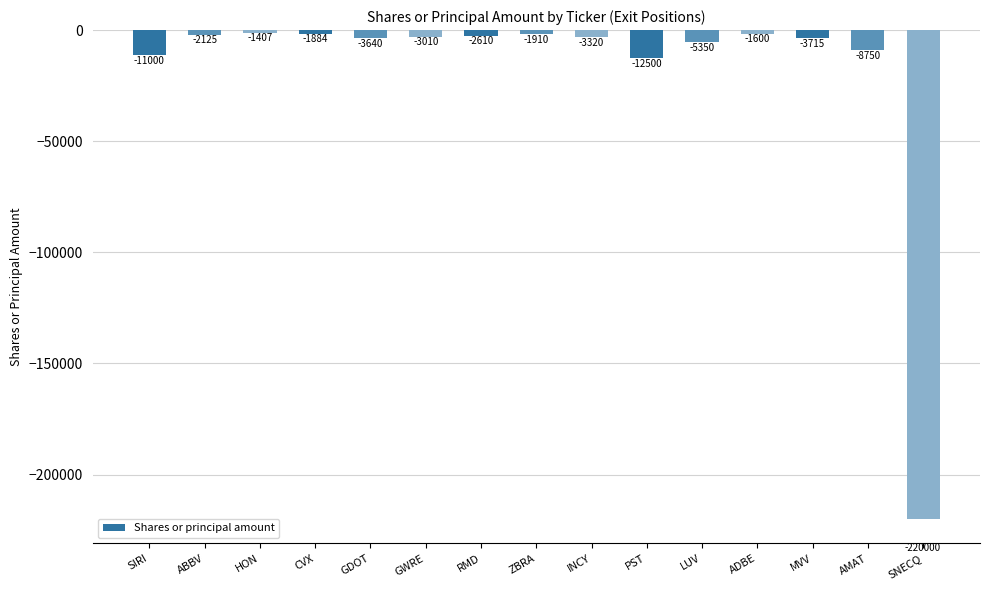

True or false: the data shows -8750 at AMAT.

True